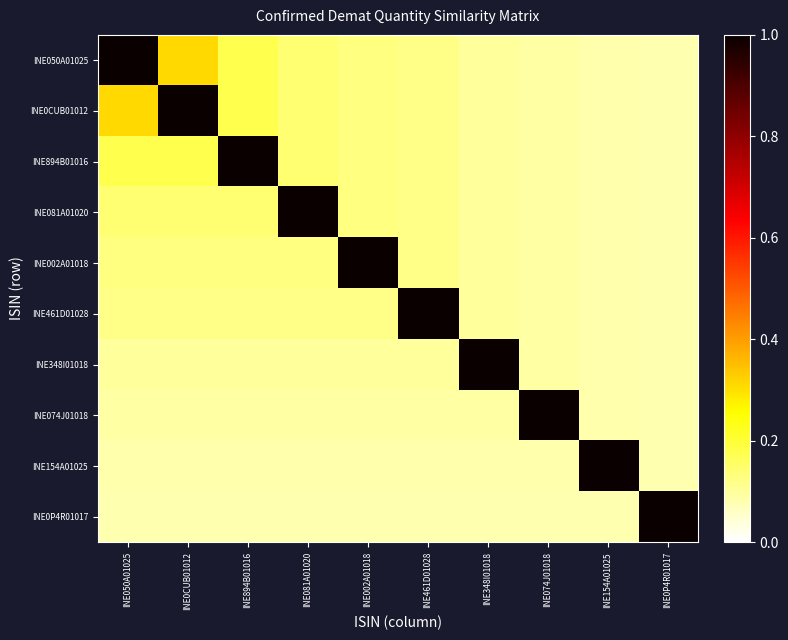

Which series has the widest spread of values?

INE050A01025